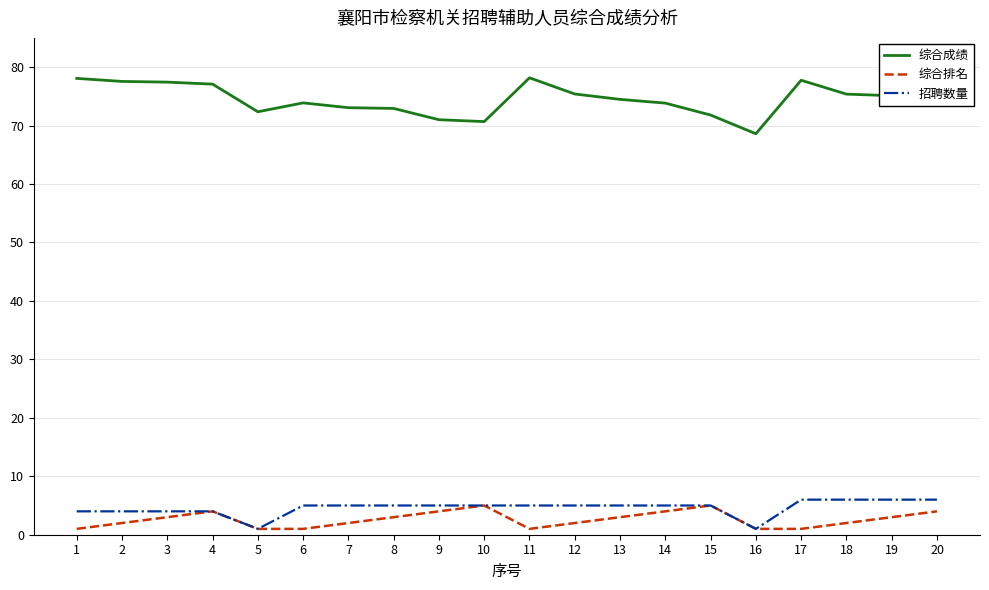

Is the value of 综合成绩 at 15 greater than the value of 招聘数量 at 6?

Yes